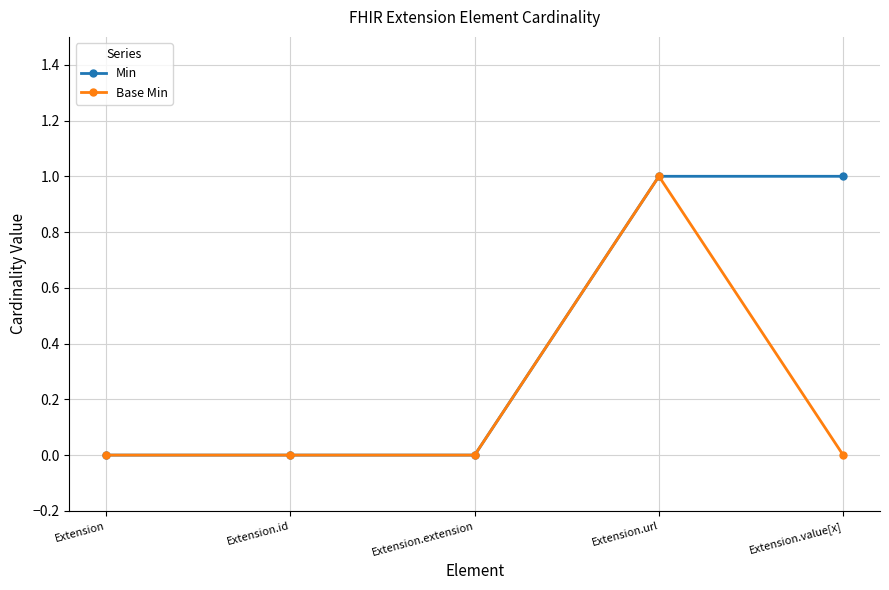

Reading left to right, list all the values displayed in this chart.

Min: Extension=0	Extension.id=0	Extension.extension=0	Extension.url=1	Extension.value[x]=1
Base Min: Extension=0	Extension.id=0	Extension.extension=0	Extension.url=1	Extension.value[x]=0